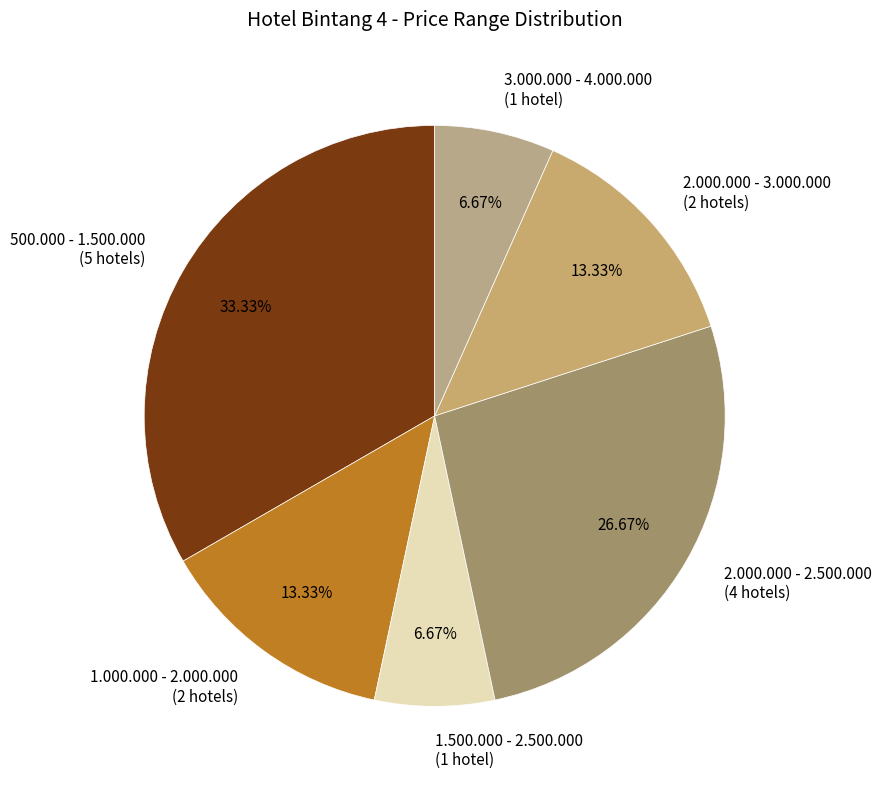

Combined, do 2.000.000 - 2.500.000 (4 hotels) and 3.000.000 - 4.000.000 (1 hotel) account for over 50%?

No